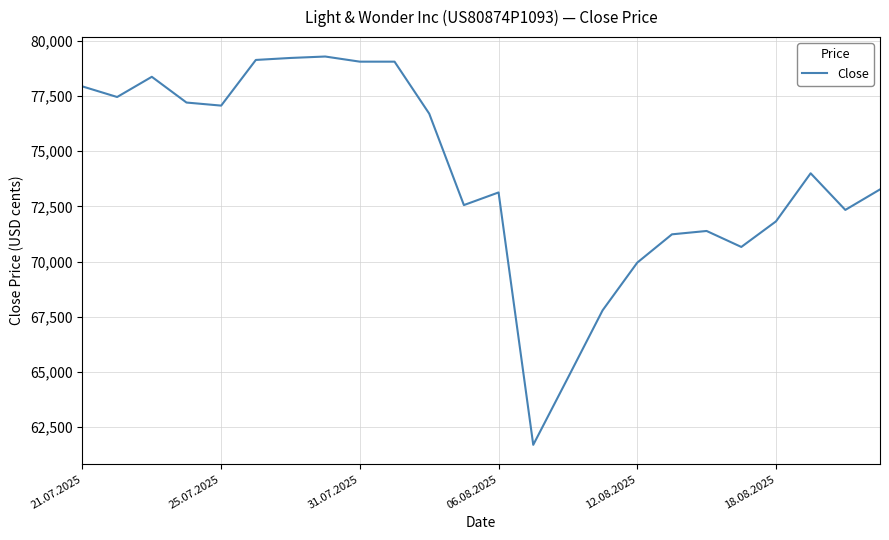

What is the smallest value displayed?

61691